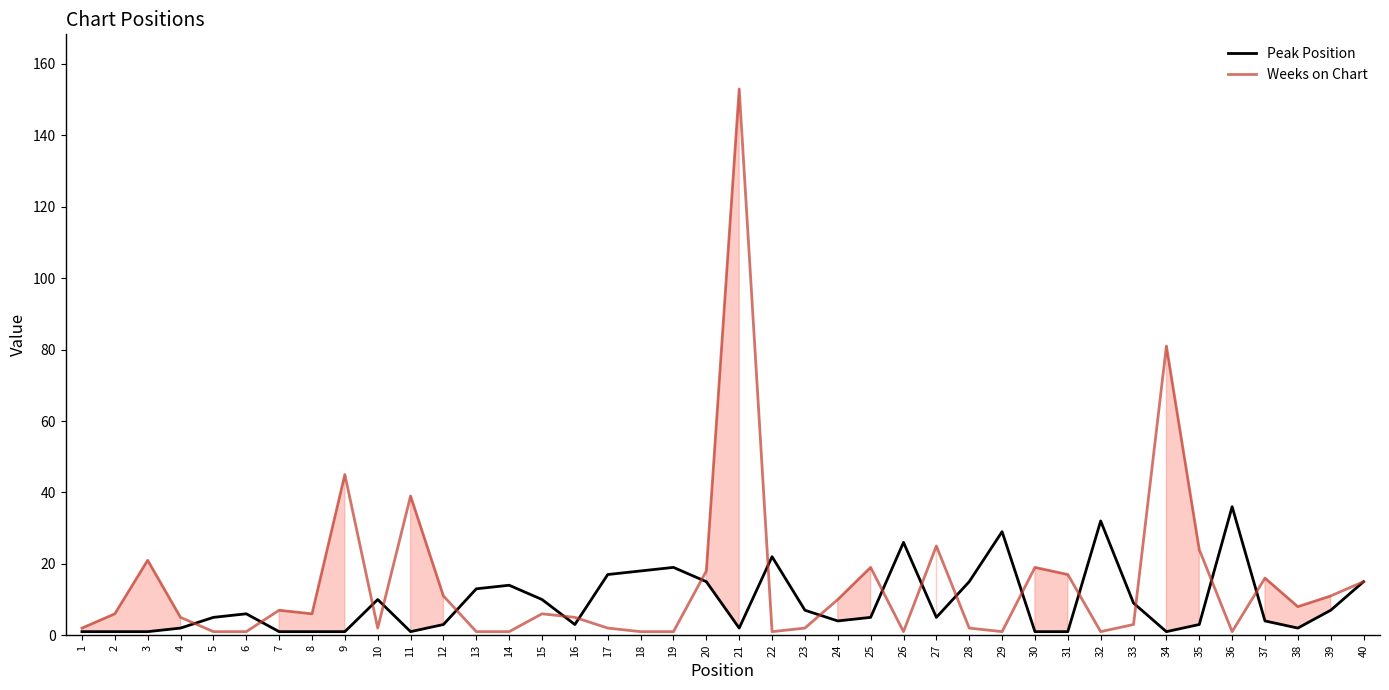

Which series changed the most between 23 and 29?

Peak Position